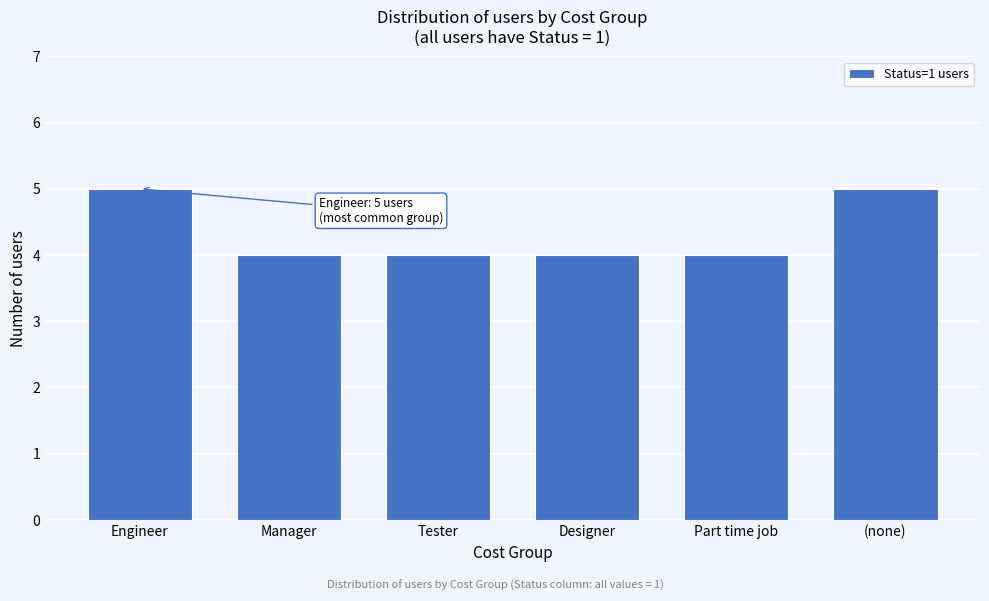

Reading right to left, list all the values displayed in this chart.

5	4	4	4	4	5